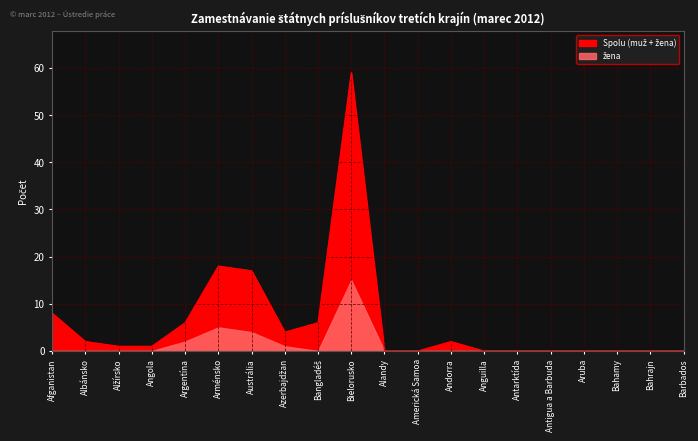

Reading left to right, list all the values displayed in this chart.

Afganistan=8	Albánsko=2	Alžírsko=1	Angola=1	Argentína=6	Arménsko=18	Austrália=17	Azerbajdžan=4	Bangladéš=6	Bielorusko=59	Alandy=0	Americká Samoa=0	Andorra=2	Anguilla=0	Antarktída=0	Antigua a Barbuda=0	Aruba=0	Bahamy=0	Bahrajn=0	Barbados=0